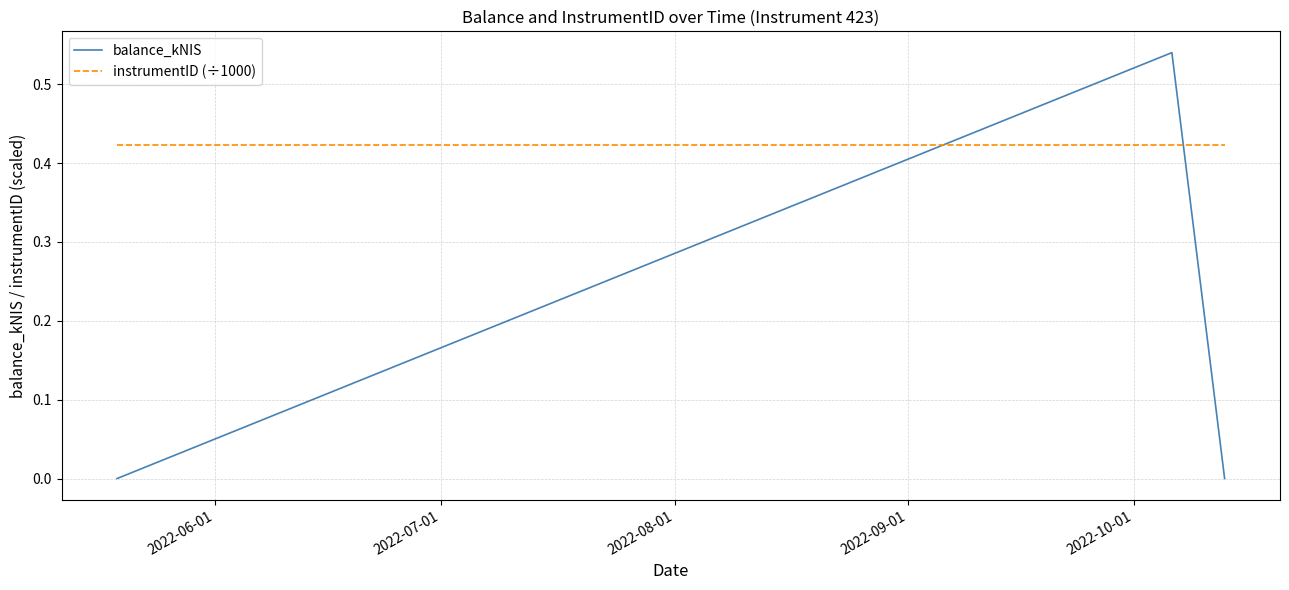

Which series has the largest total across all categories?

instrumentID (÷1000)